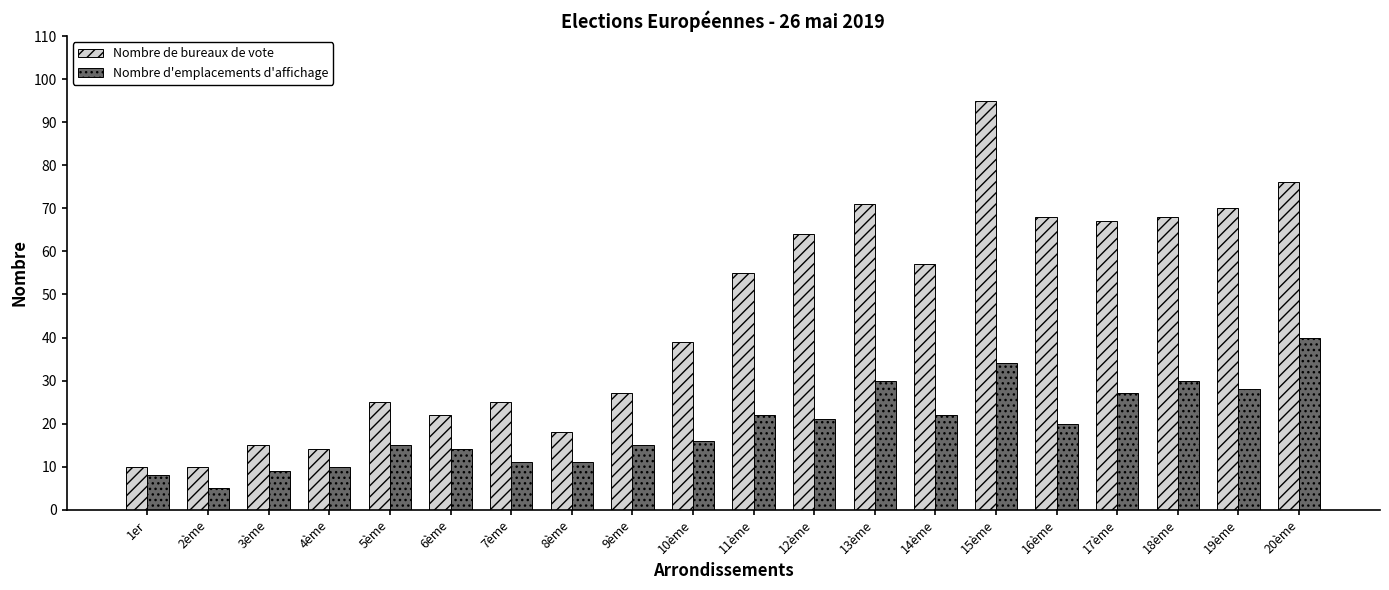

Rank the series by their maximum value, from lowest to highest.

Nombre d'emplacements d'affichage, Nombre de bureaux de vote